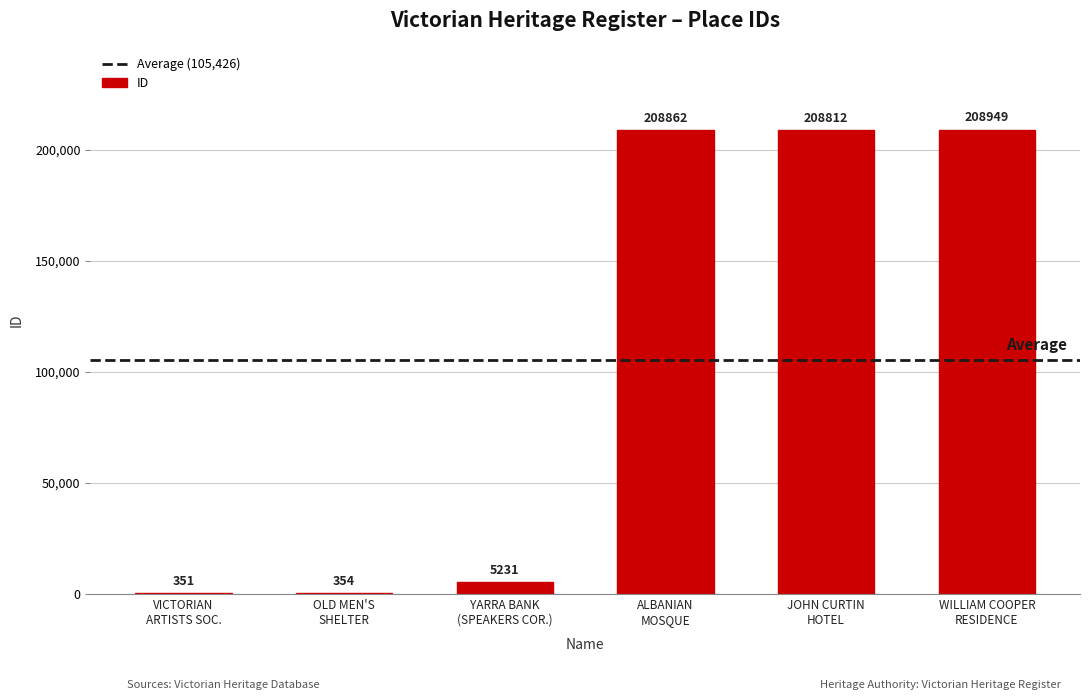

What is the sum of all values?

632559